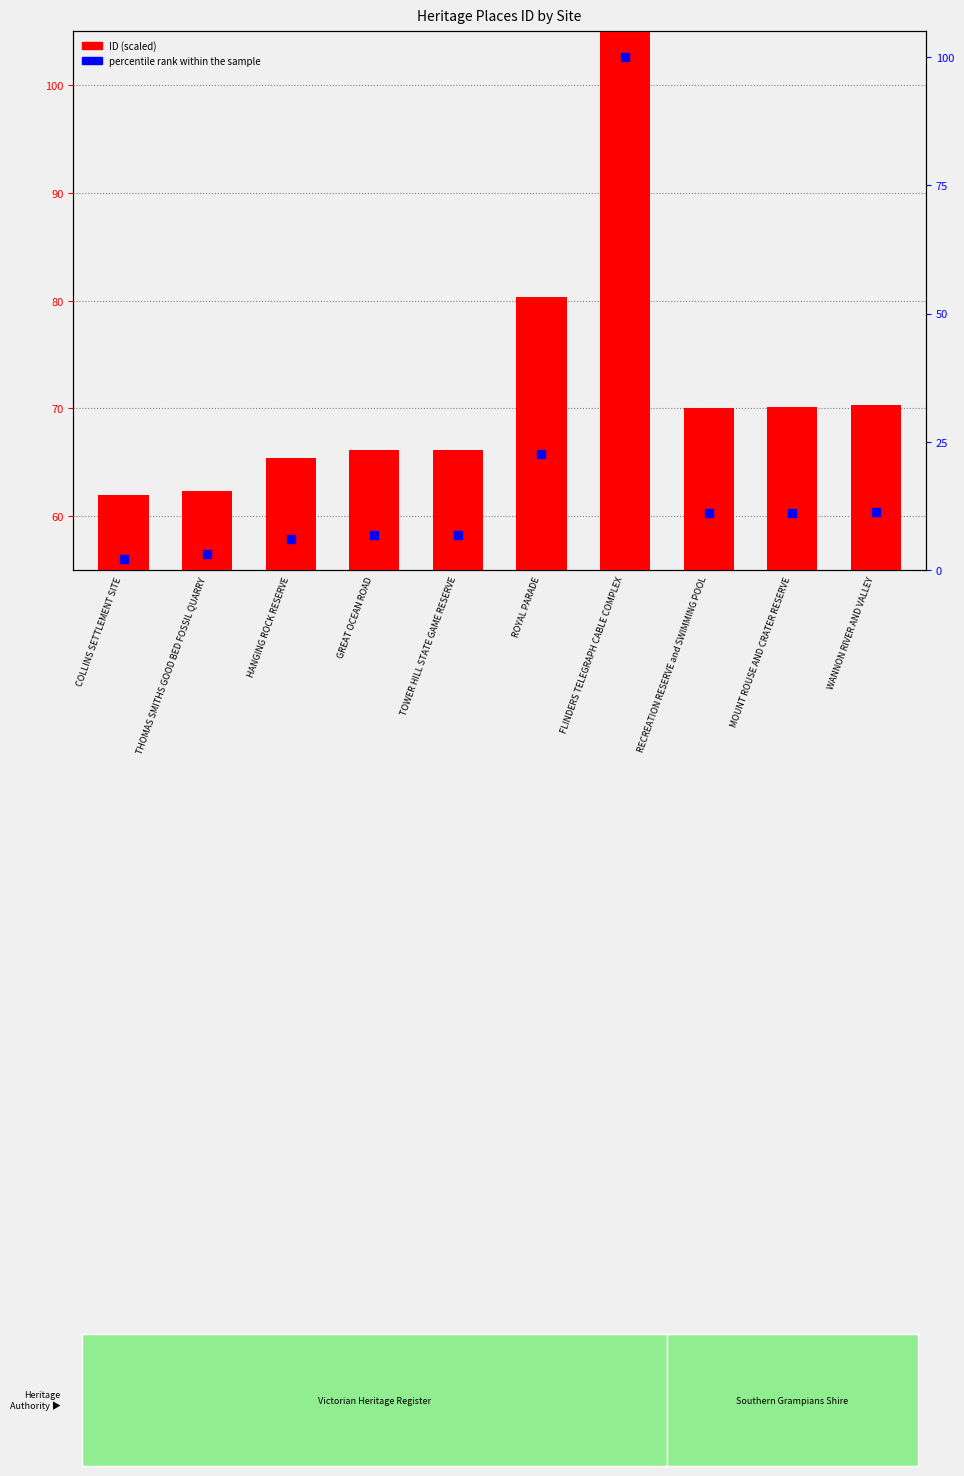

Is the value of percentile rank within the sample at MOUNT ROUSE AND CRATER RESERVE greater than the value of ID (scaled) at GREAT OCEAN ROAD?

No